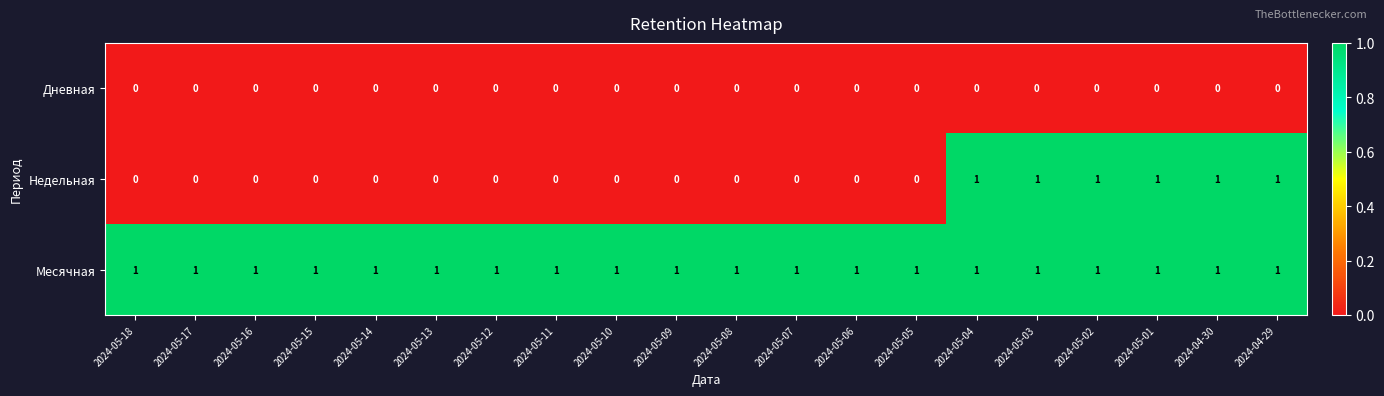

Count the Недельная values in the range 0 to 1.

20